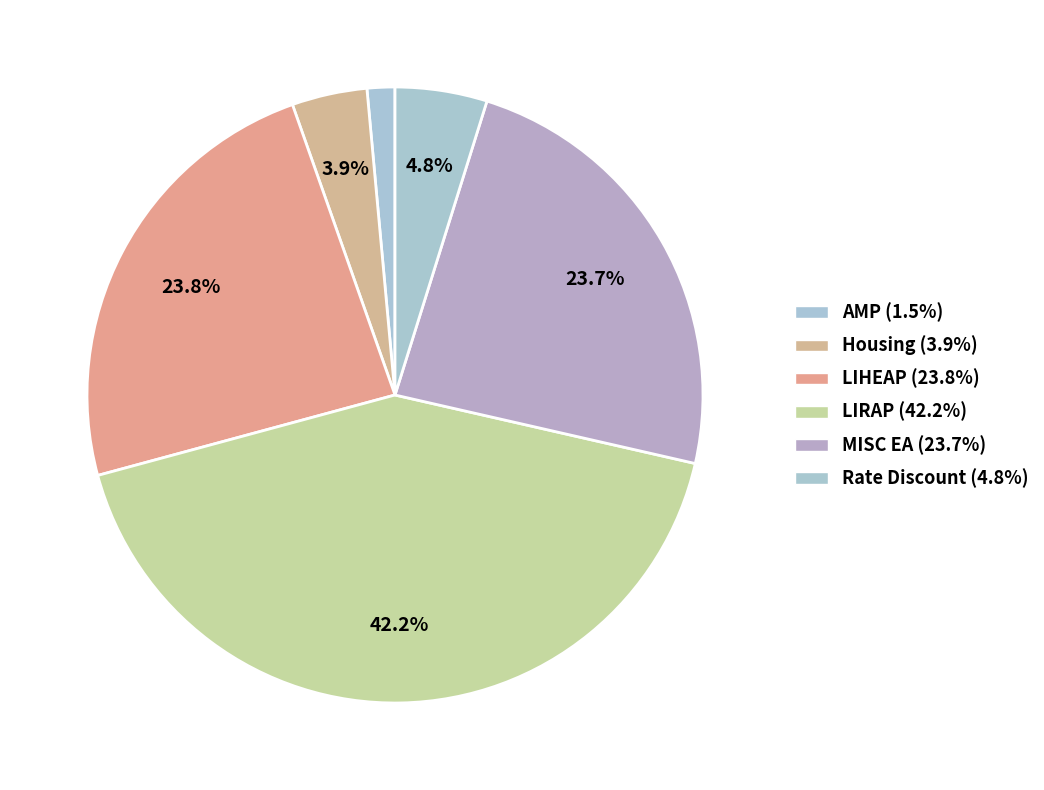

How many slices are in this pie chart?

6